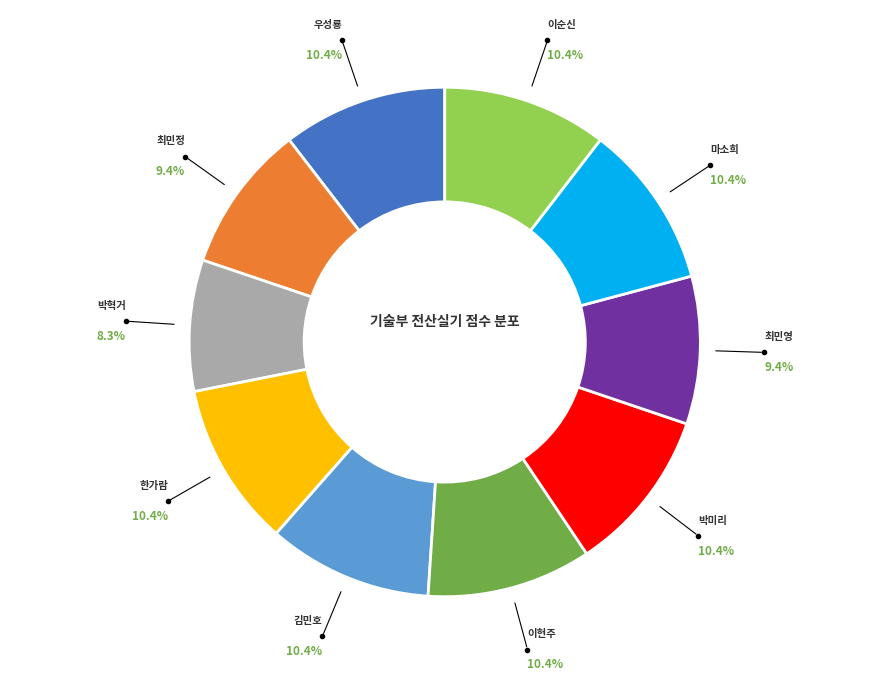

To the nearest percent, what percentage of the pie is 박미리?

10%